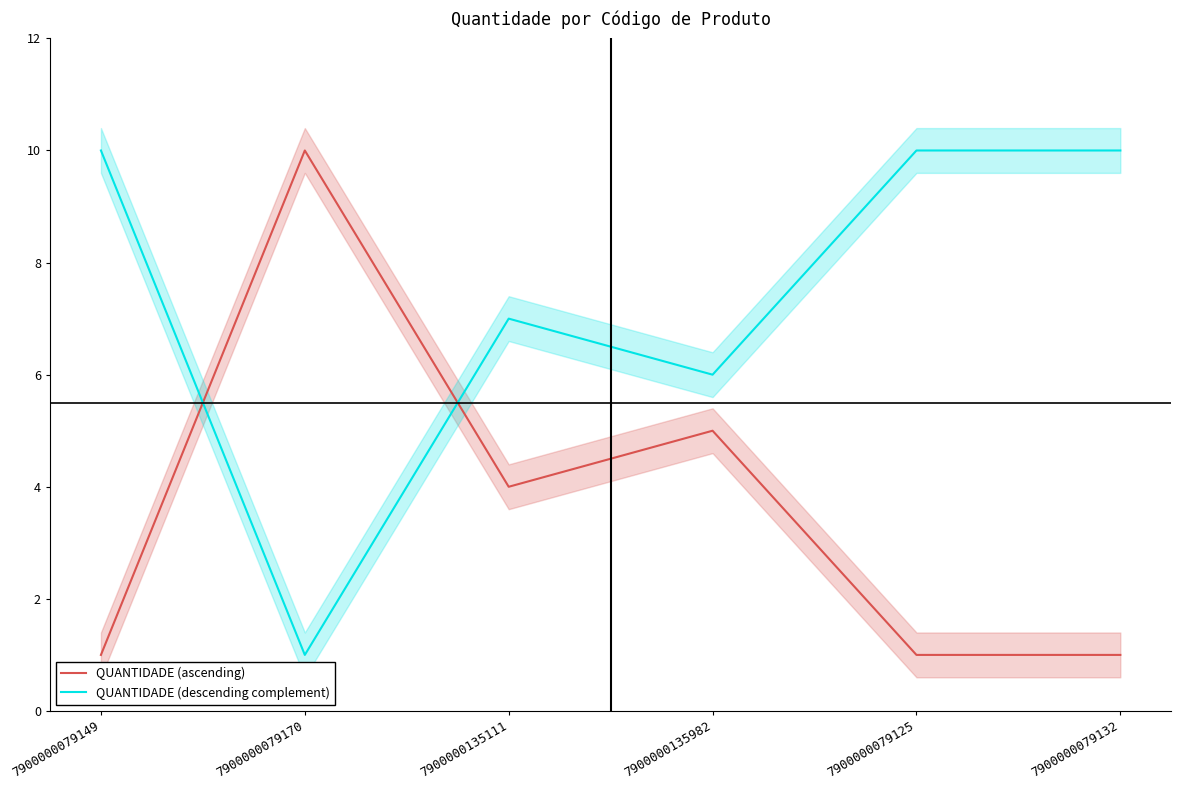

Where is the first local minimum for QUANTIDADE (descending complement)?

7900000079170